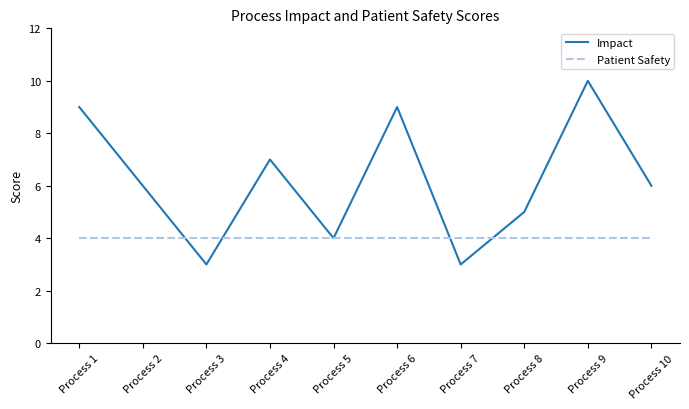

Between which two adjacent categories do Impact and Patient Safety first intersect?

Process 2 and Process 3